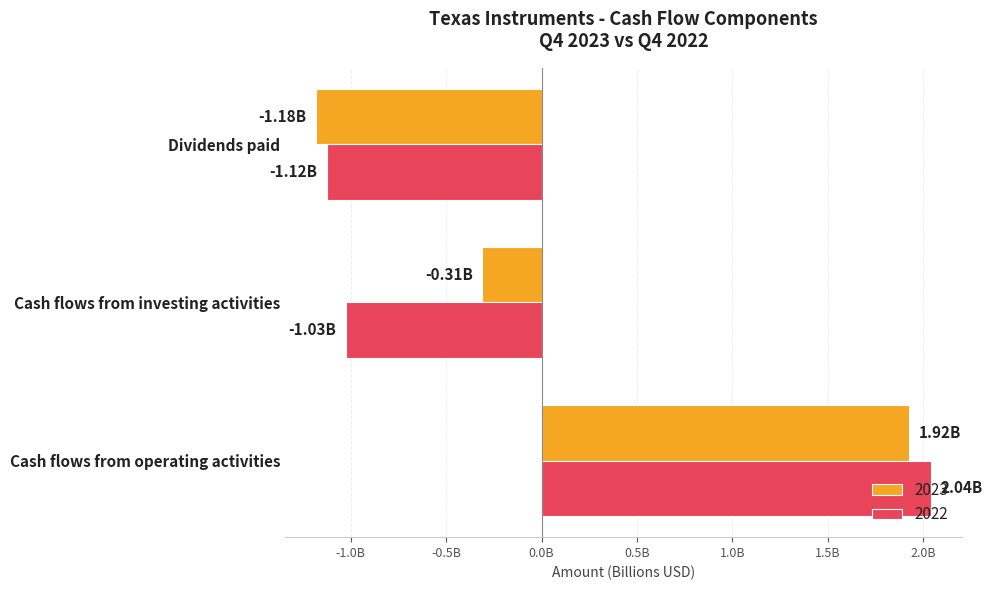

What is the minimum value shown in the chart?

-1.2